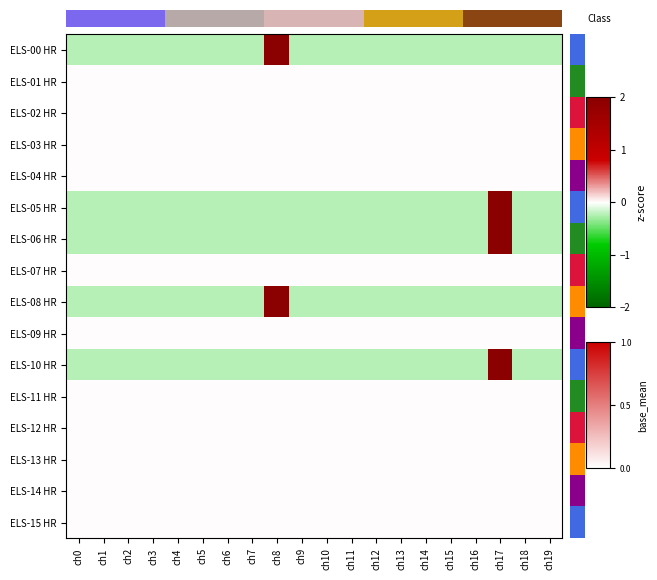

At which category is the sum across all series the highest?

ch17